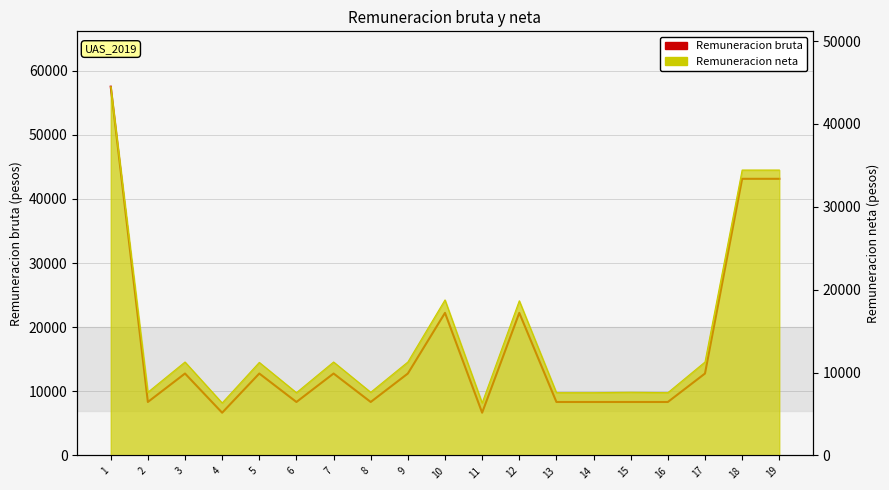

What is the maximum value shown in the chart?

57522.9